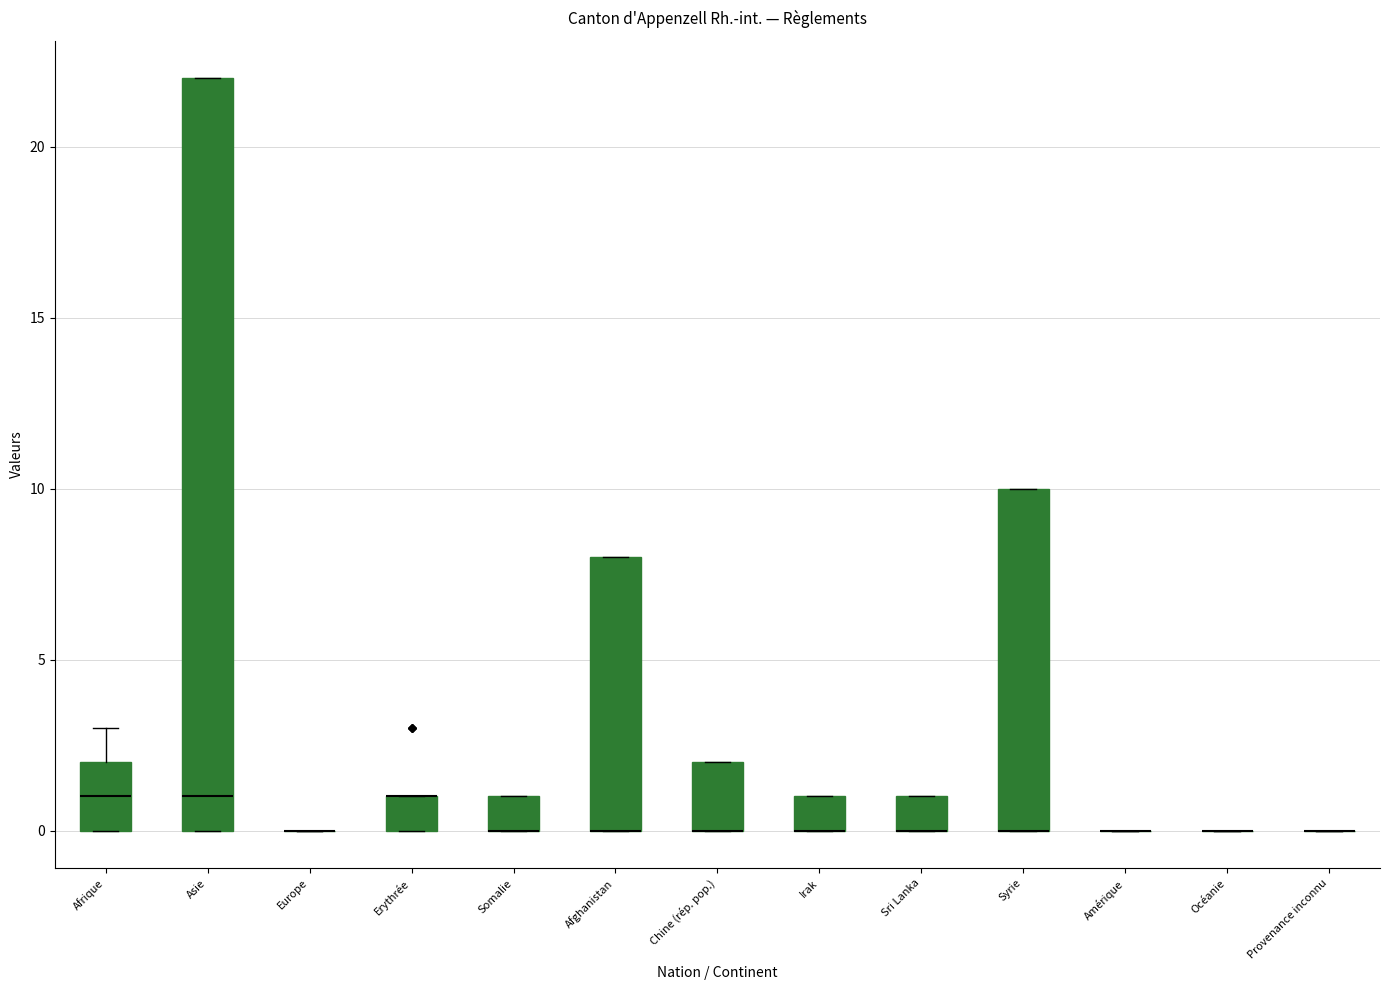

Comparing the boxes themselves (not the whiskers), which one is the tallest?

Asie